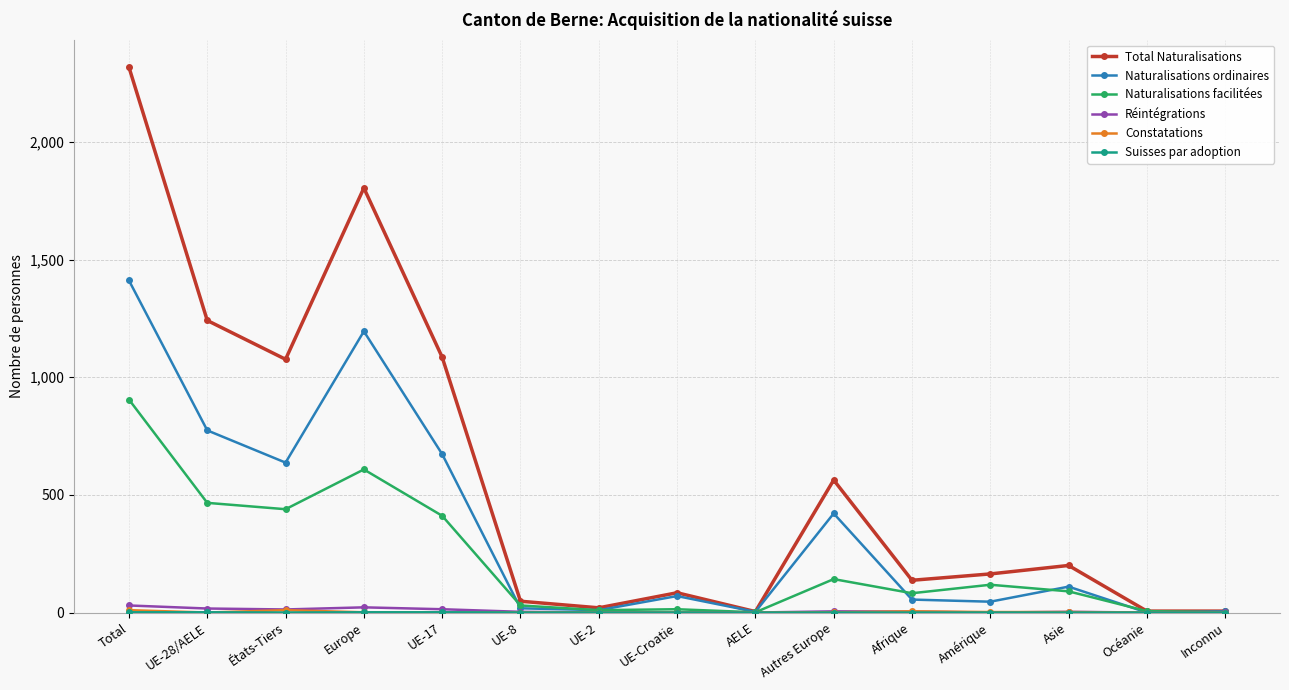

At which category is the sum across all series the highest?

Total